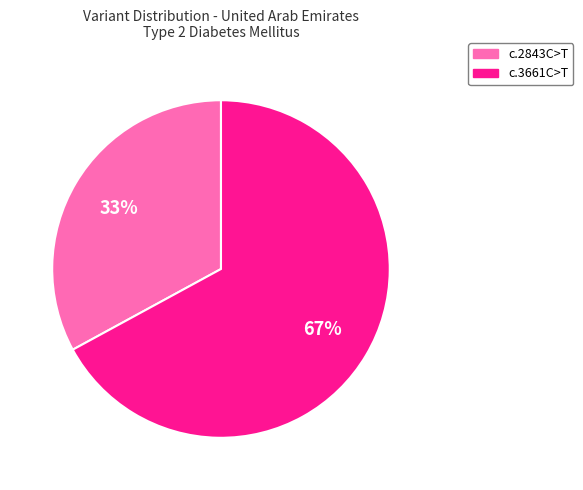

To the nearest percent, what is the difference between the largest and smallest slice percentages?

34%